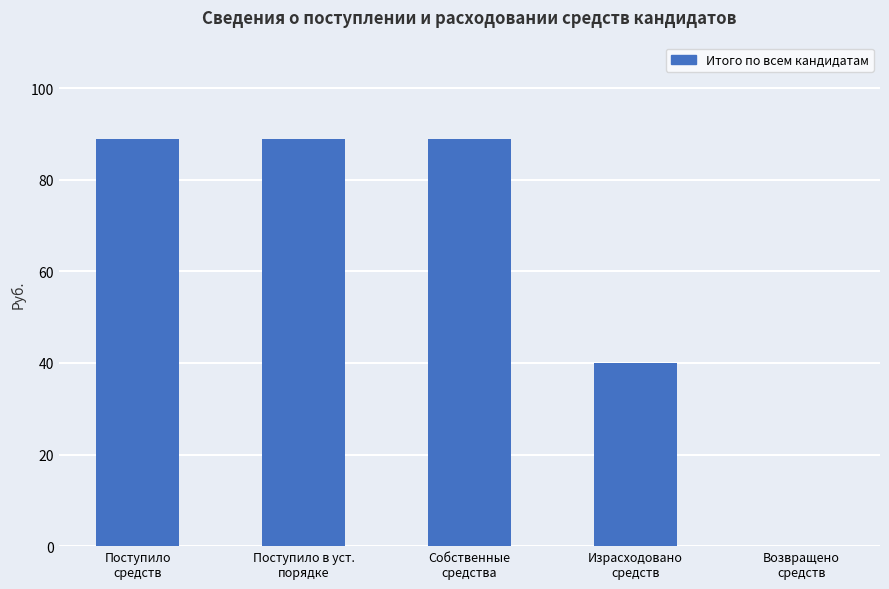

What is the greatest value displayed?

89